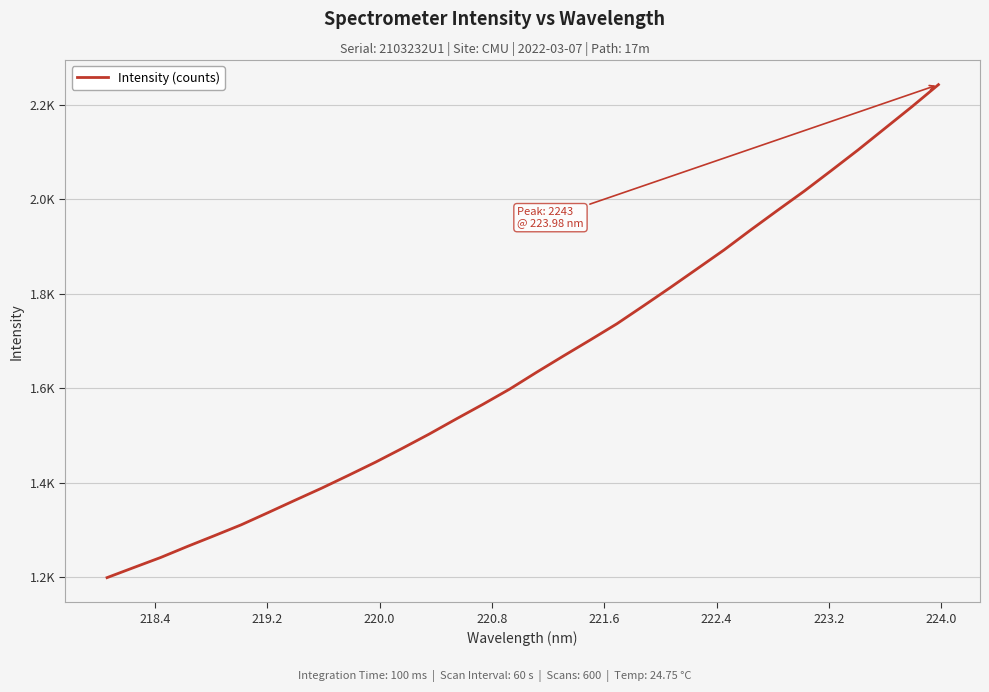

What is the value of the 17th point from the left?

1633.9